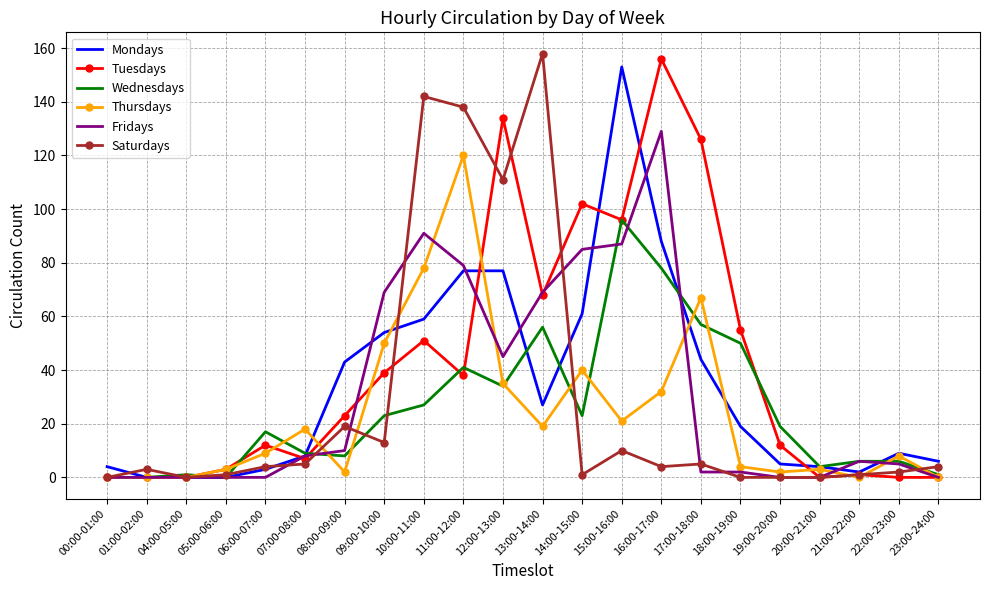

True or false: Thursdays has a value of -45 at 21:00-22:00.

False